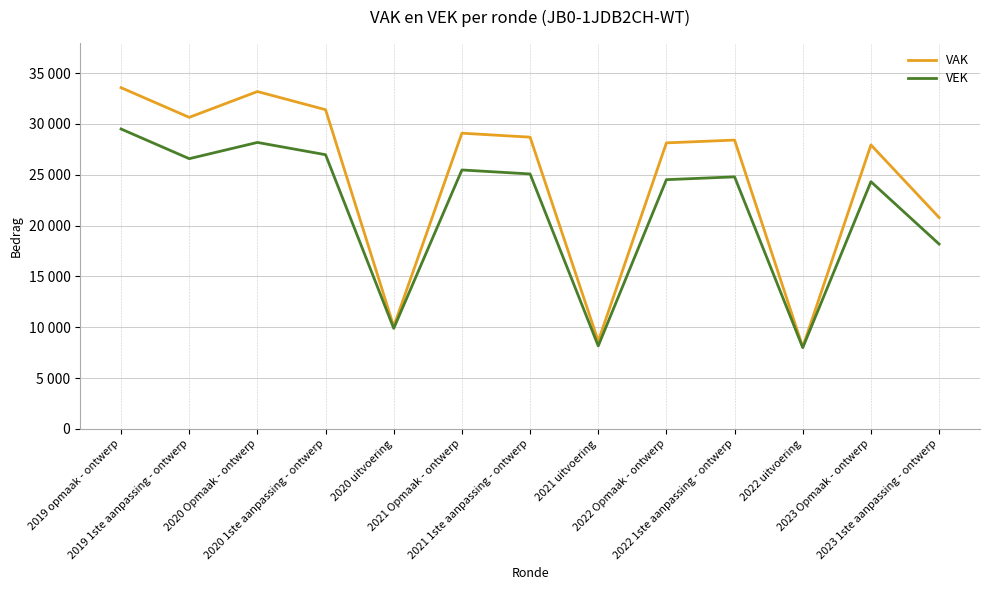

Which series has the widest spread of values?

VAK